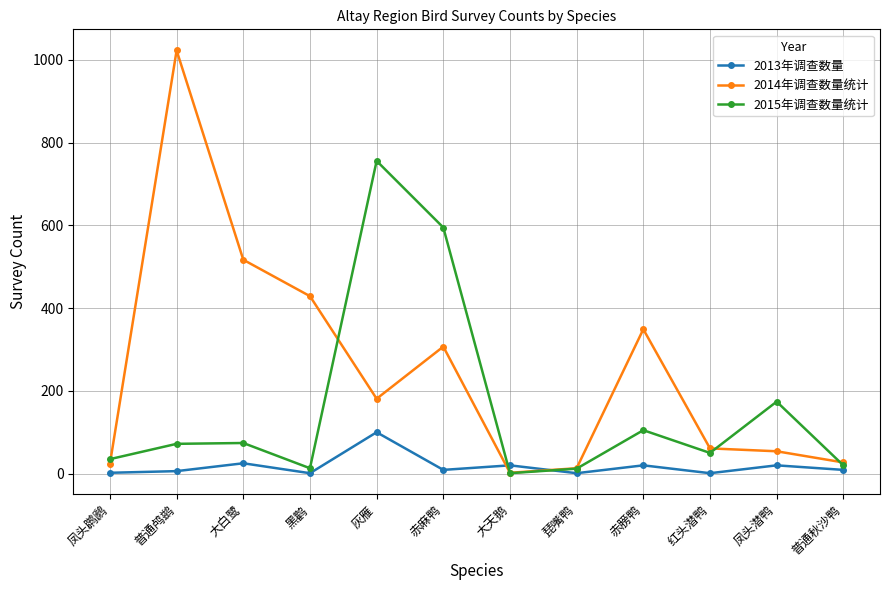

Count the number of categories in the chart.

12